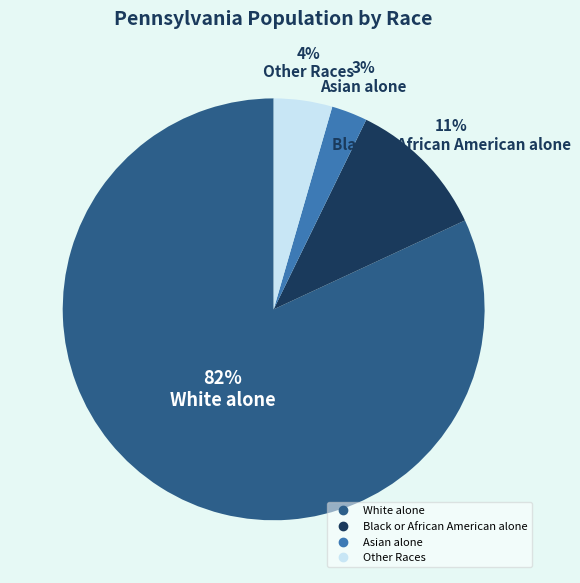

Is there any slice that represents more than half of the pie?

Yes